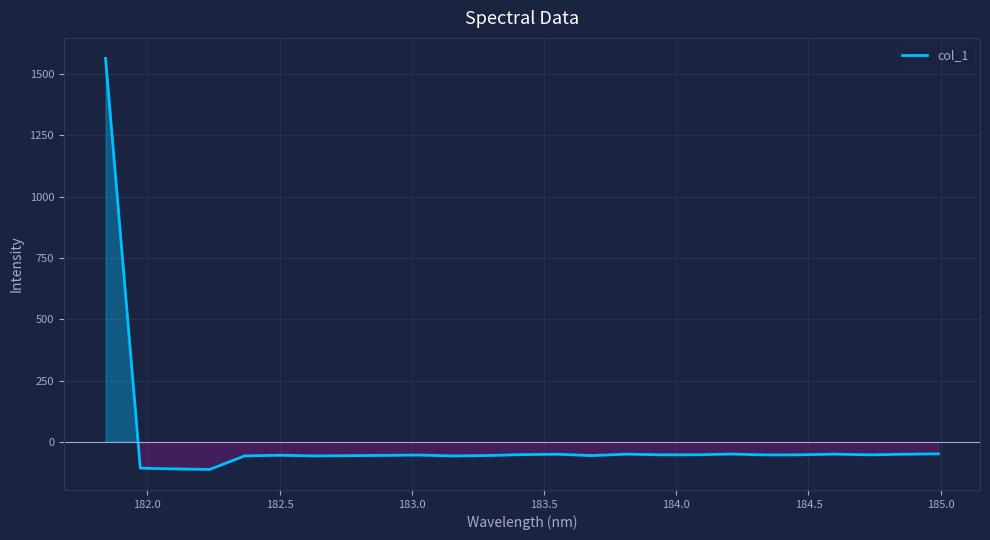

What is the maximum value shown in the chart?

1563.2